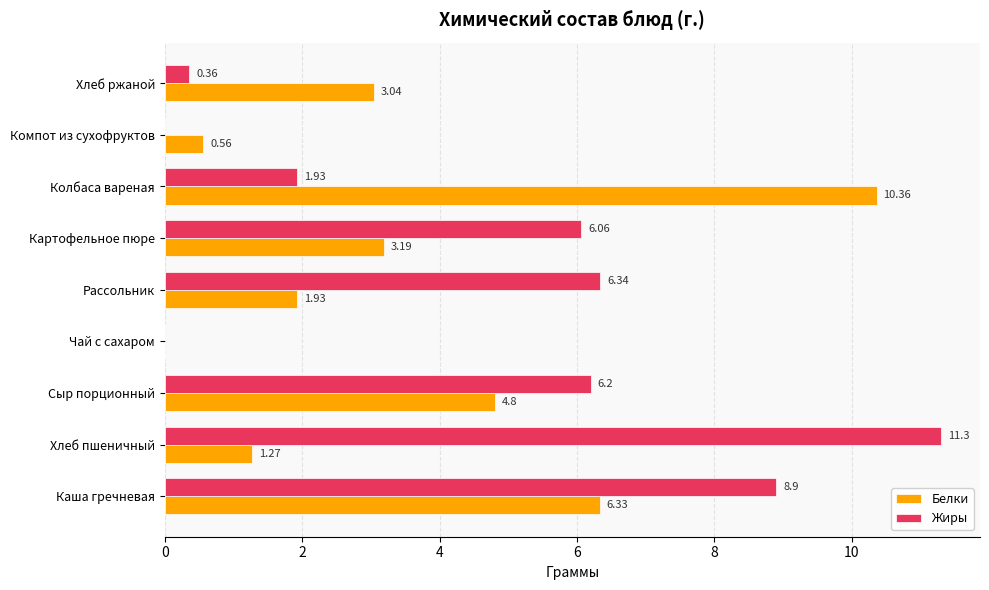

How many positive values does the Жиры series have?

7